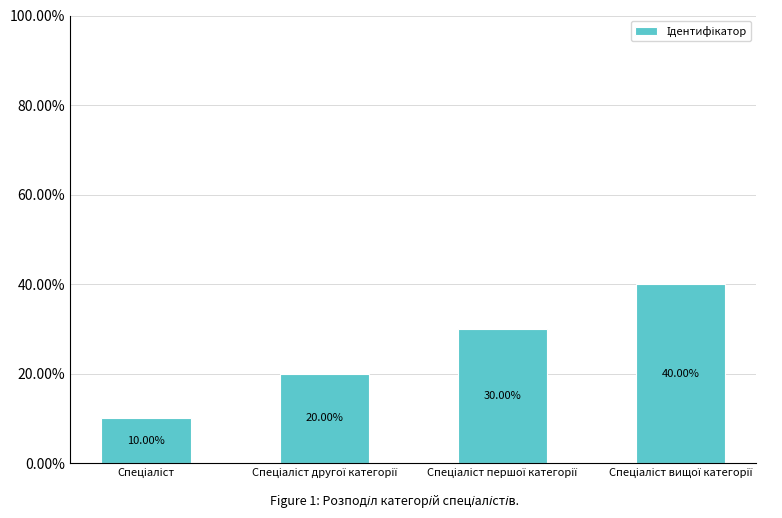

Between Спеціаліст першої категорії and Спеціаліст, which is larger?

Спеціаліст першої категорії